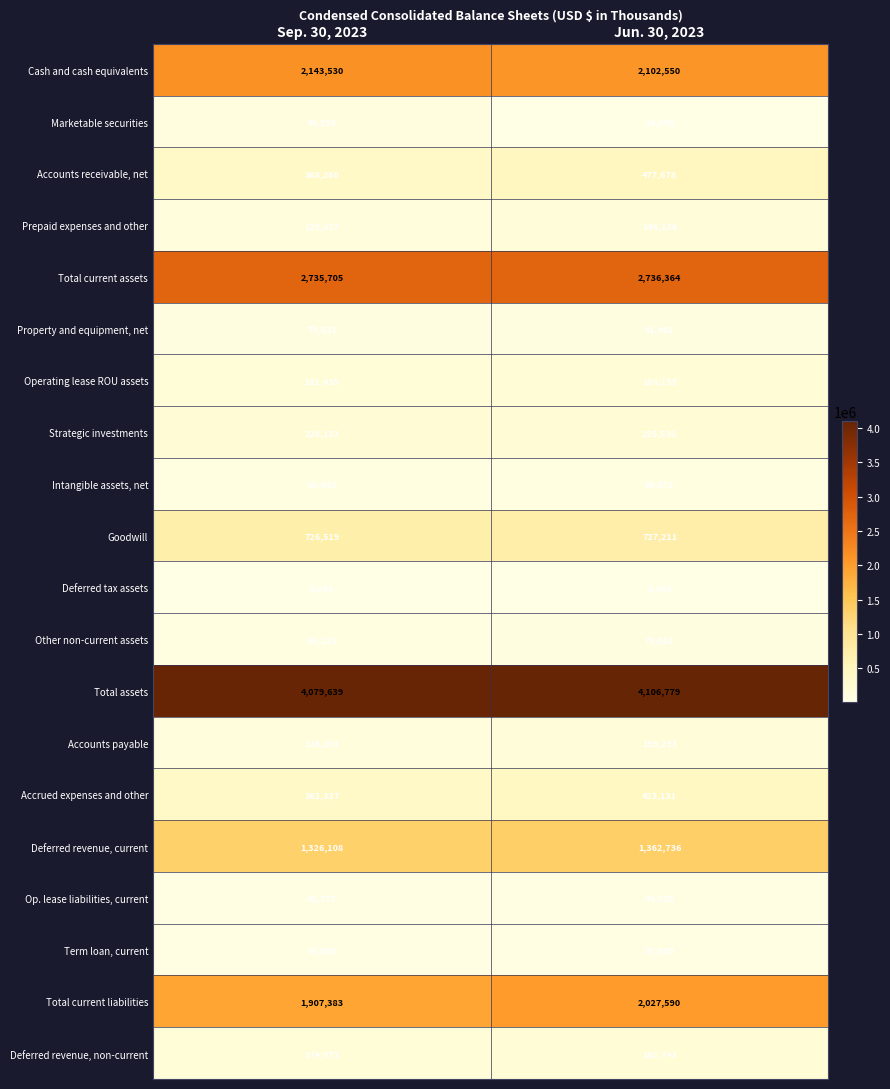

Which series has the largest total across all categories?

Total assets